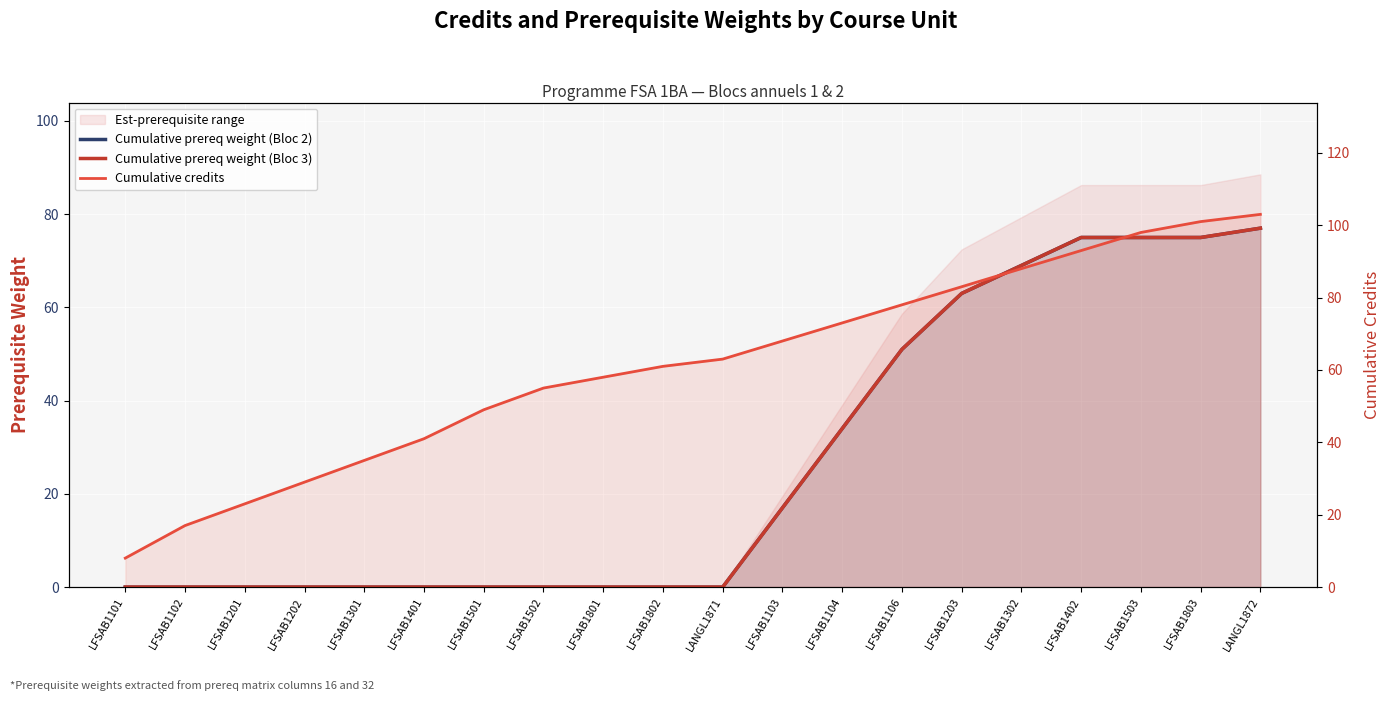

Is the value of Cumulative credits at LFSAB1401 greater than the value of Cumulative prereq weight (Bloc 3) at LFSAB1503?

No